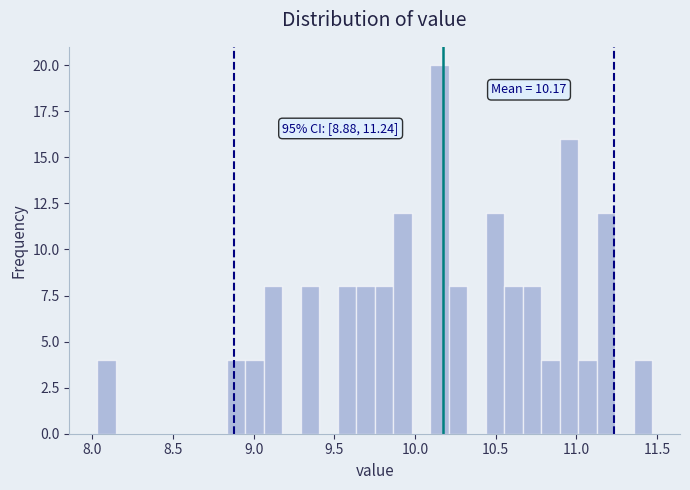

Around what value on the x-axis is the tallest bar? Give the approximate position of its centre, as read against the axis.

10.15